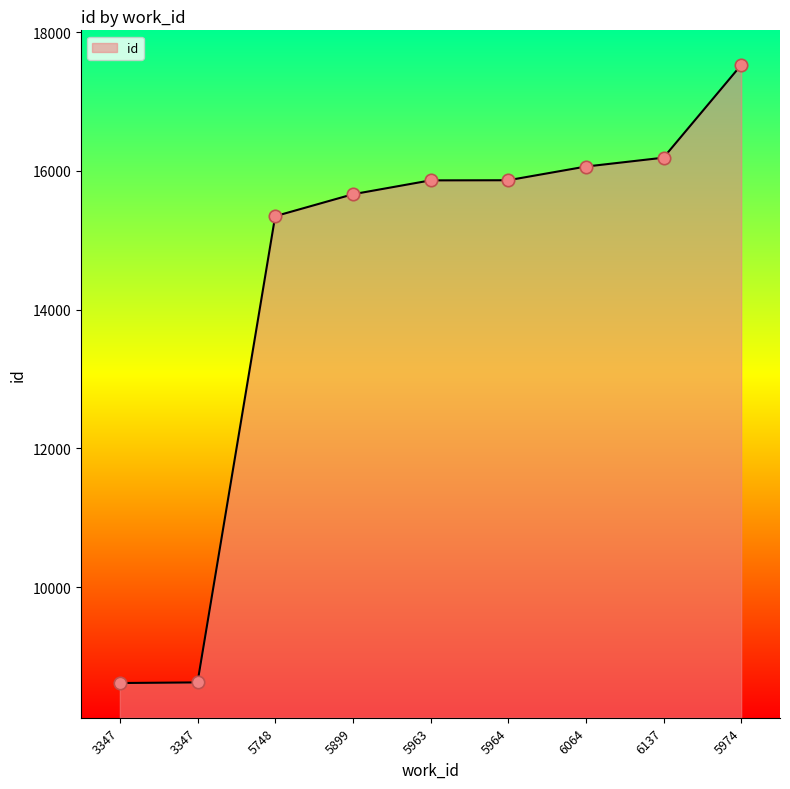

Which has a higher value, 5964 or 5963?

5964